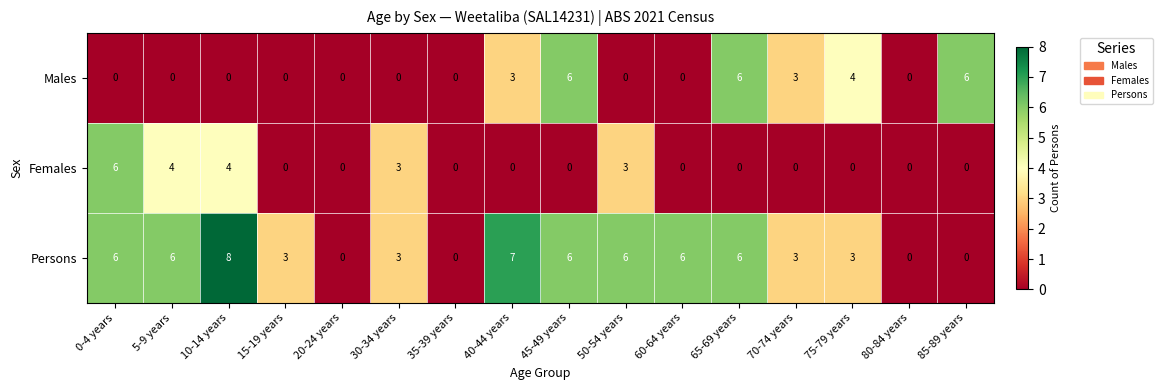

Is it true that Females equals -3 at 15-19 years?

False